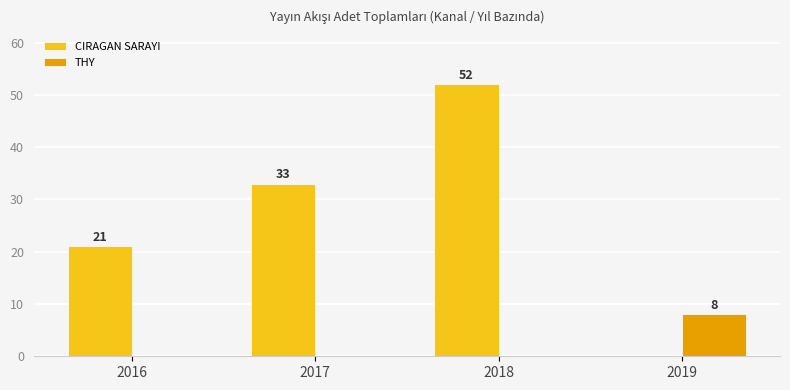

What is the sum of the CIRAGAN SARAYI values at 2019 and 2018?

52